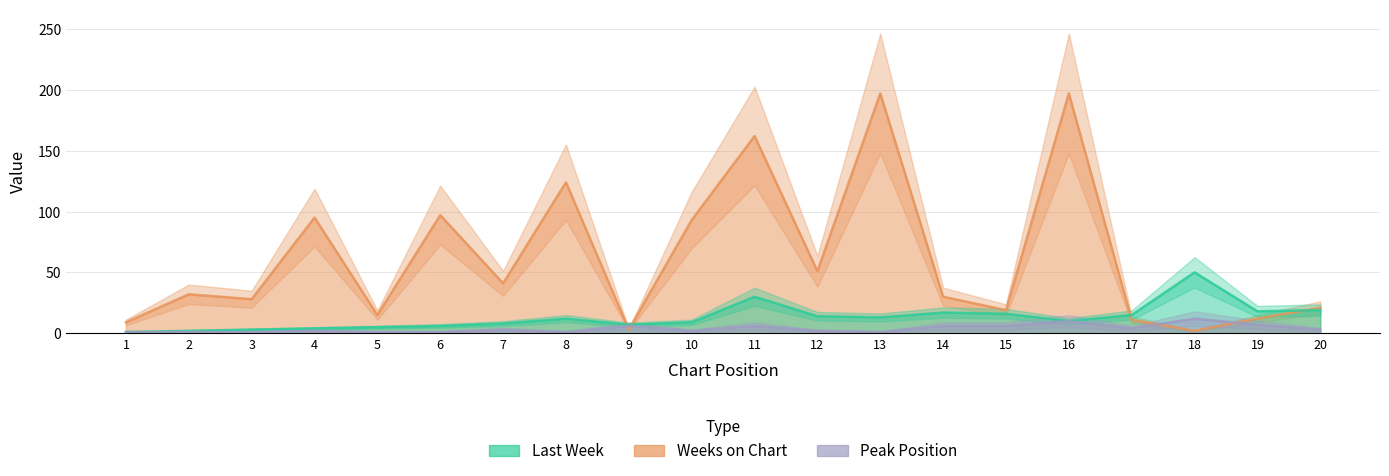

What is the difference between the maximum and minimum values in the Peak Position series?

11